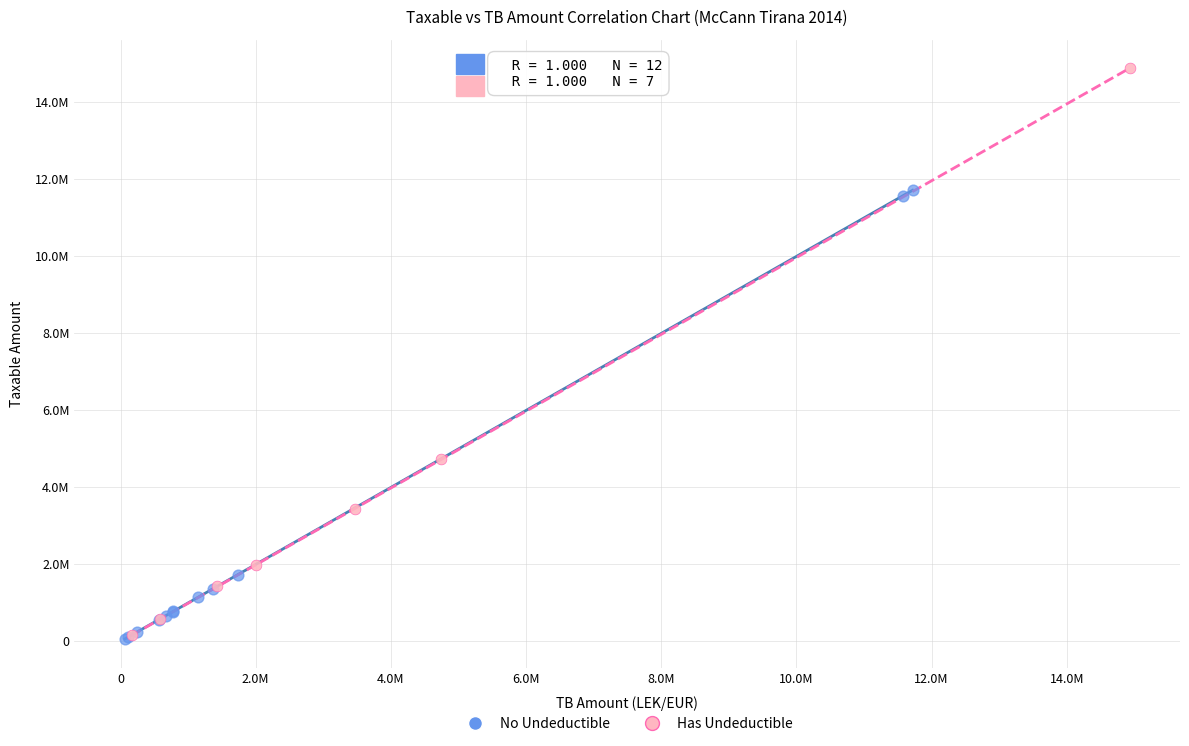

What are all the series names shown in the legend?

No Undeductible, Has Undeductible